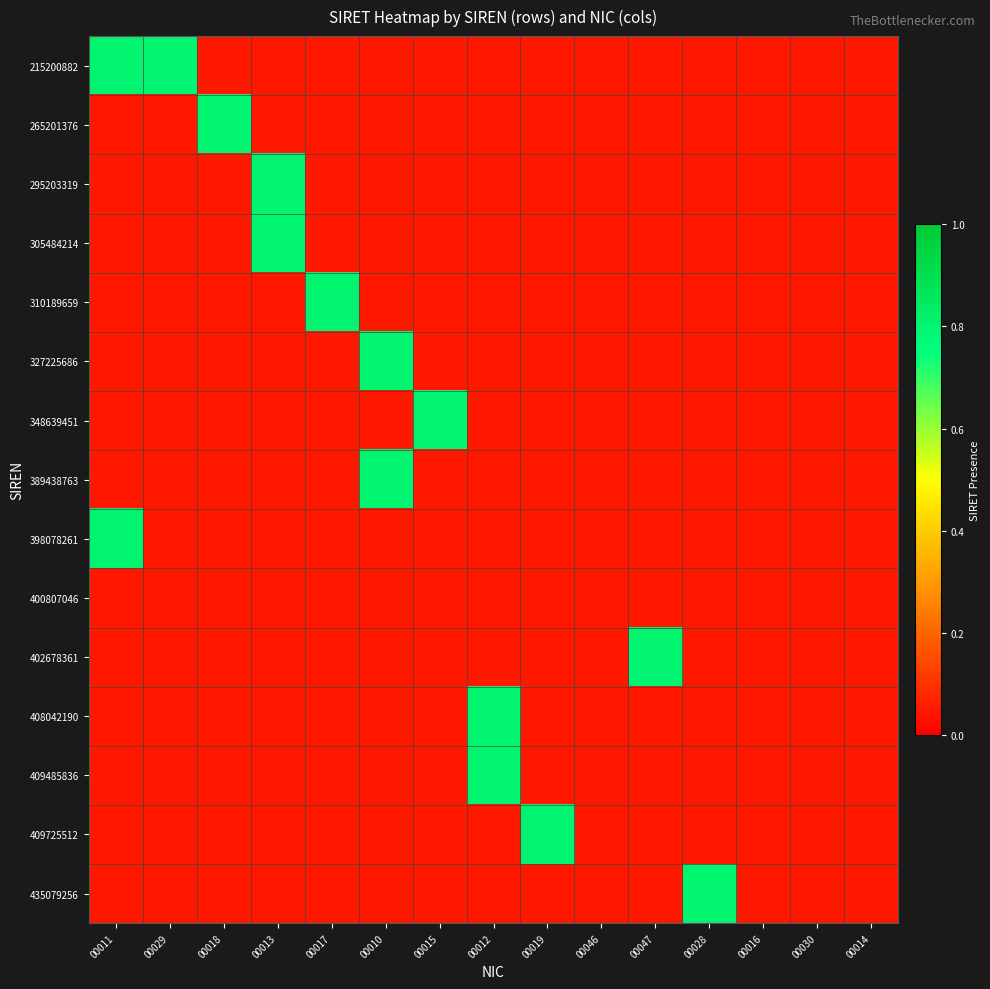

Which series has the largest range (max minus min)?

215200882